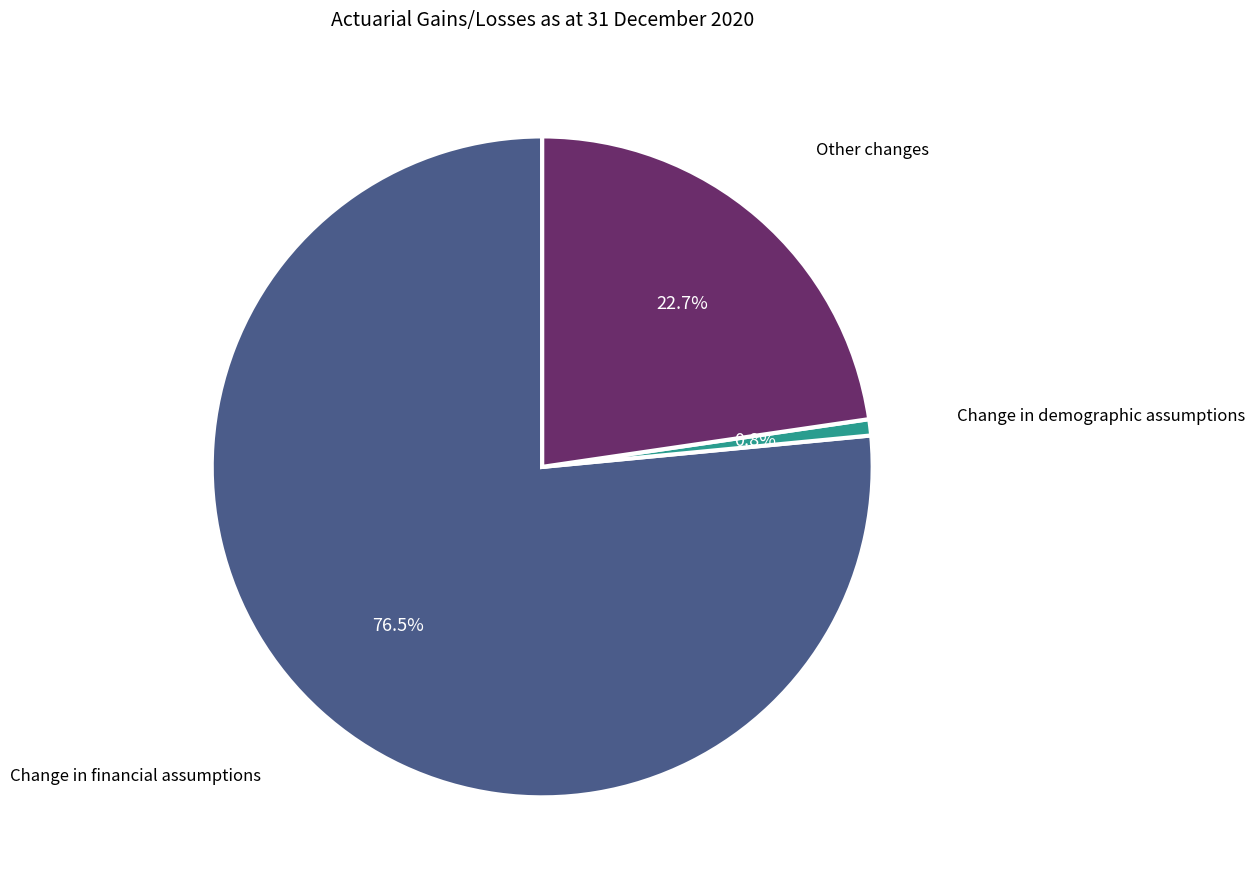

Is there a majority slice in this chart?

Yes